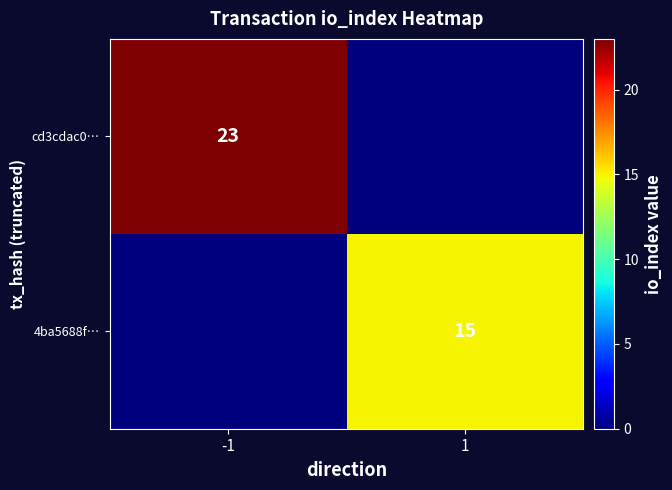

Is the value of 4ba5688f… at 1 greater than the value of cd3cdac0… at -1?

No